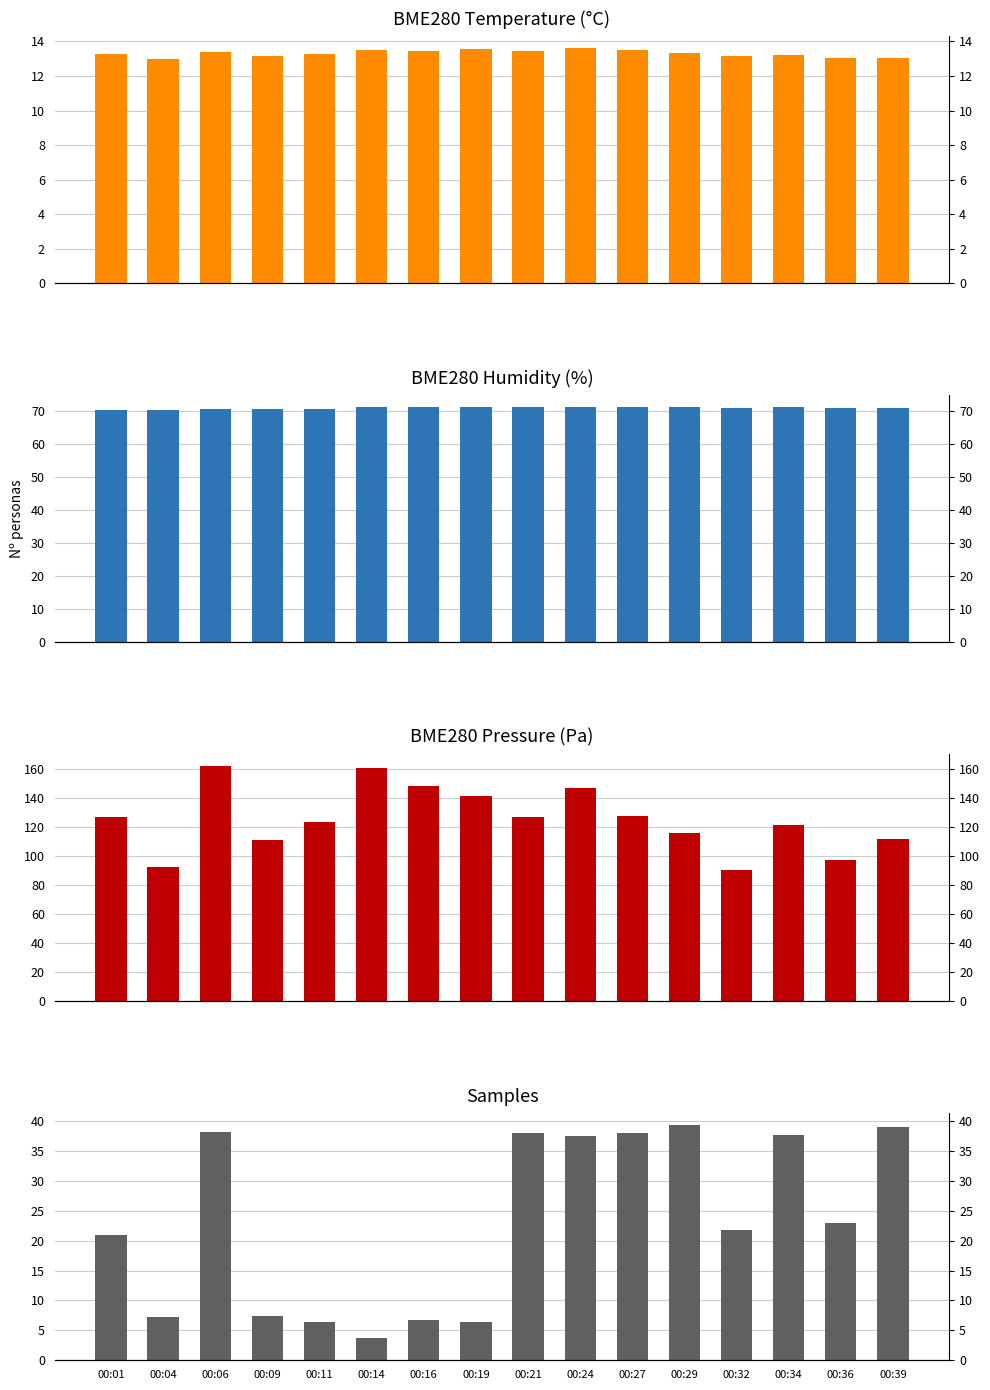

Rank the series at 00:34 from highest to lowest value.

BME280_pressure, BME280_humidity, Samples, BME280_temperature